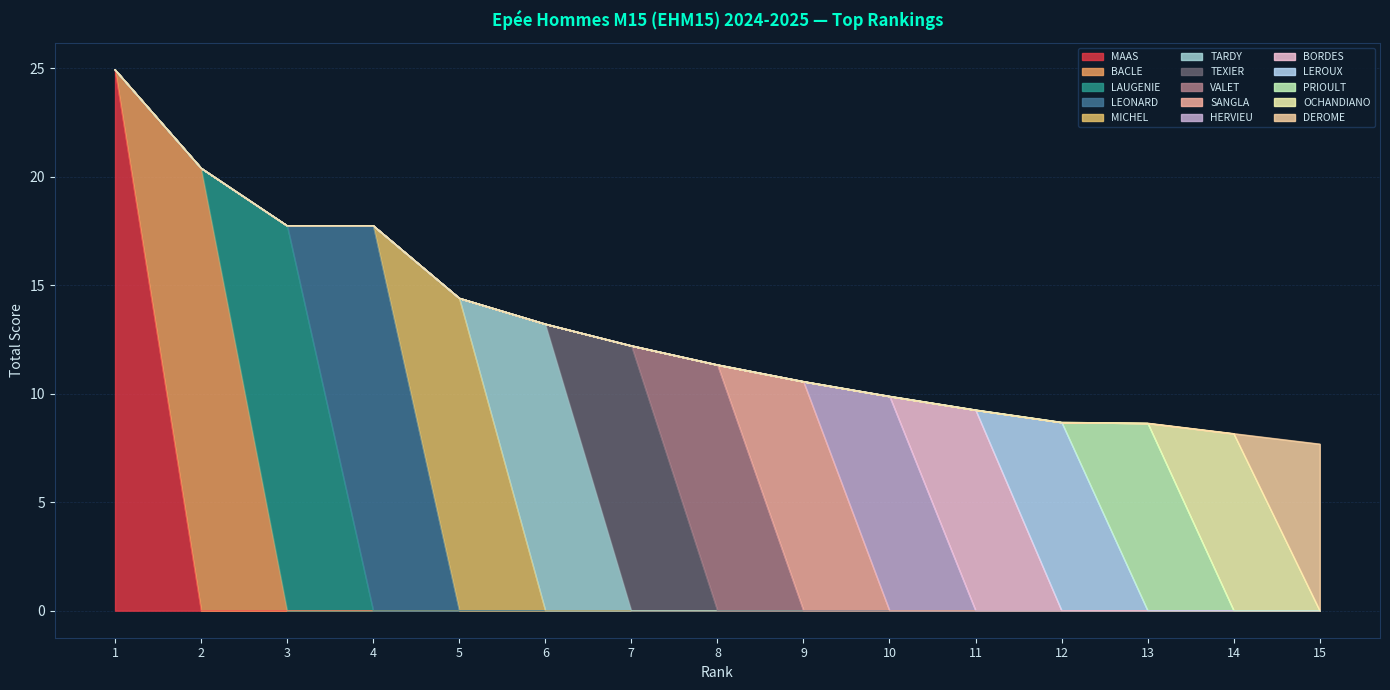

How many distinct data groups are displayed?

5